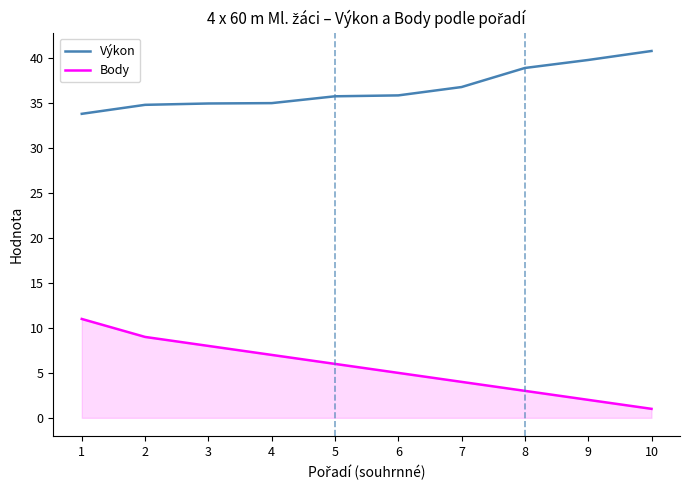

True or false: Výkon and Body cross at least once.

False